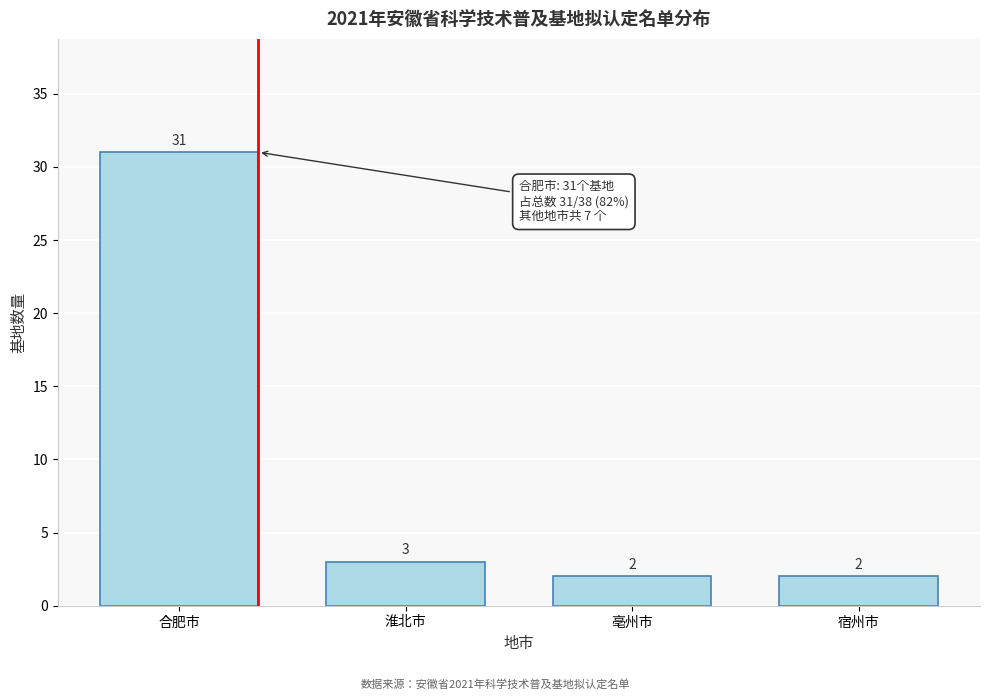

Reading left to right, transcribe all the data shown in this chart.

31	3	2	2